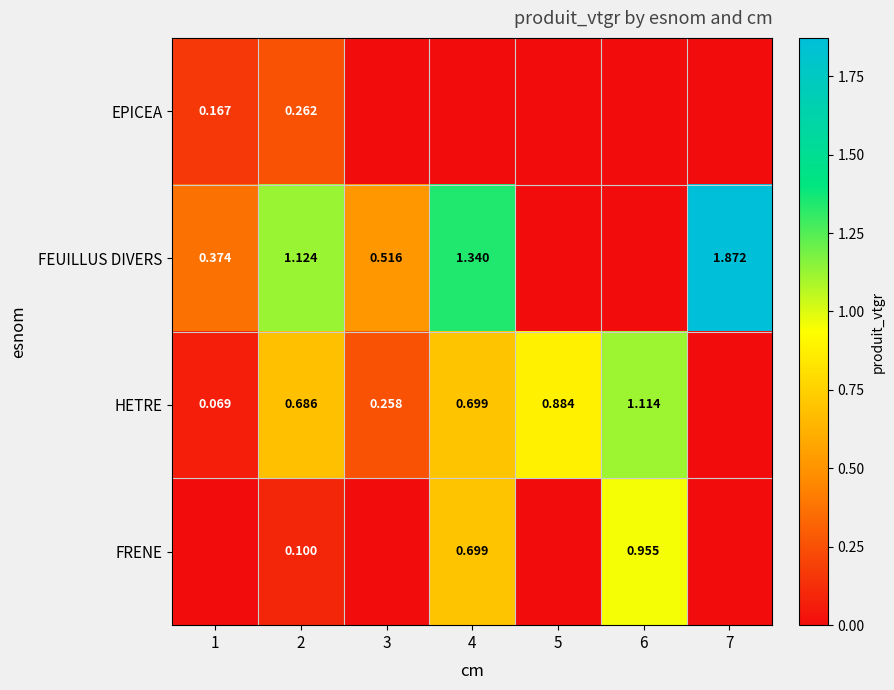

How many data points does each series have?

7